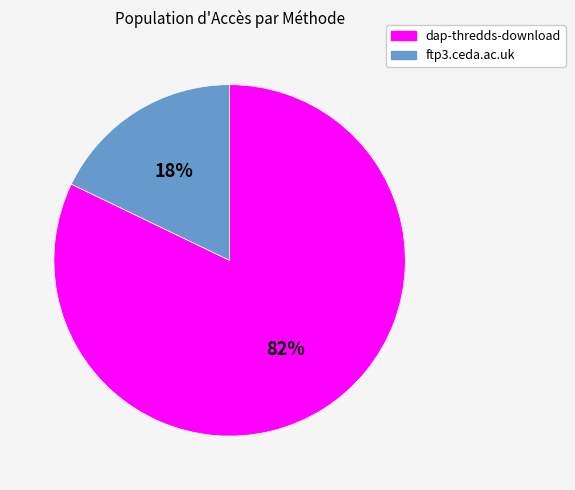

Do ftp3.ceda.ac.uk and dap-thredds-download together represent more than half of the pie?

Yes